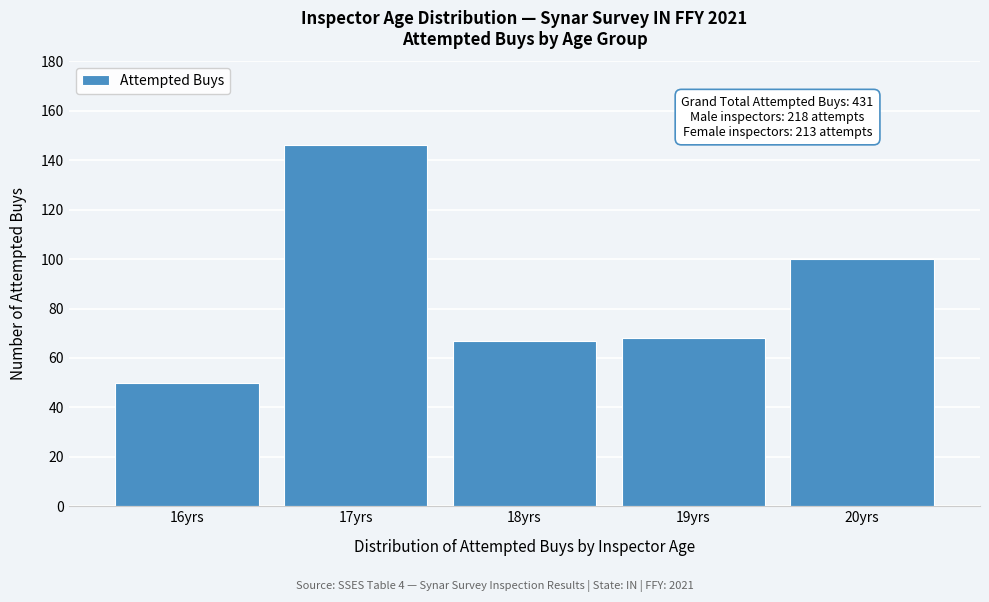

Reading right to left, what are all the values shown in this chart?

20yrs=100	19yrs=68	18yrs=67	17yrs=146	16yrs=50